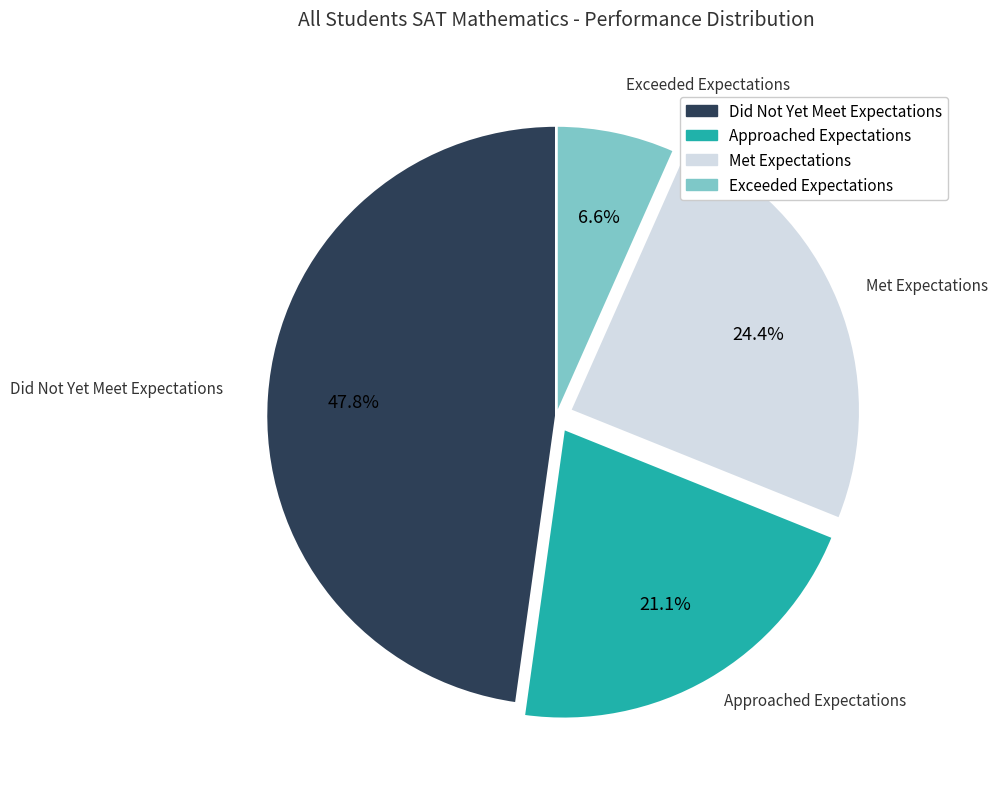

True or false: Did Not Yet Meet Expectations accounts for 41% of the total.

False